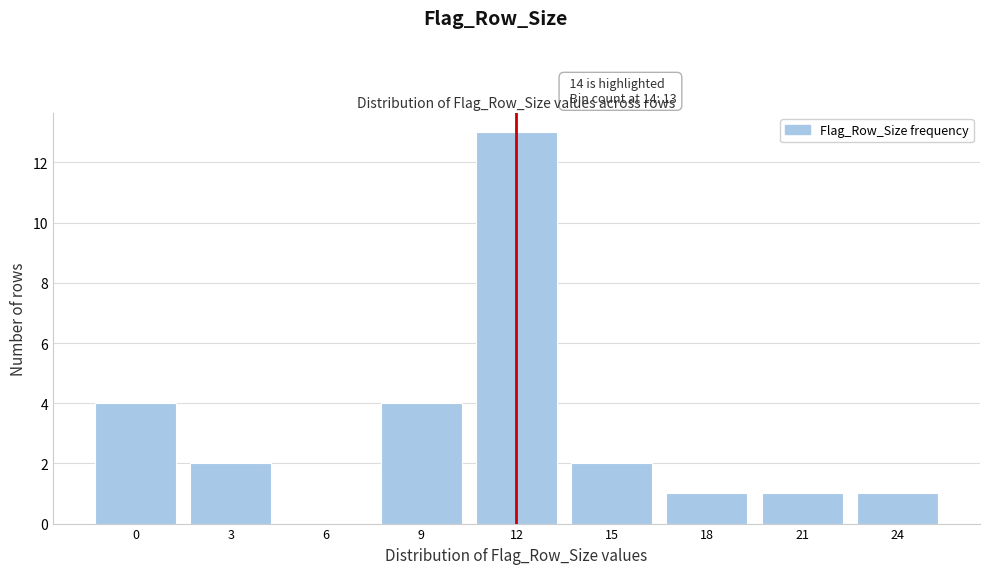

Reading right to left, transcribe all the data shown in this chart.

24=1	21=1	18=1	15=2	12=13	9=4	6=0	3=2	0=4